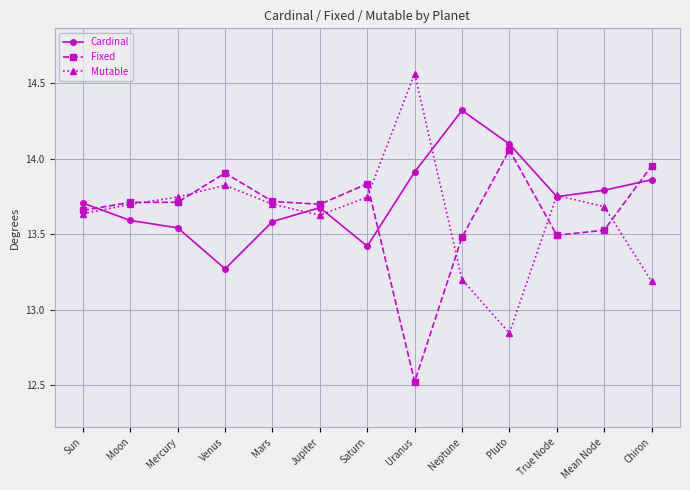

Is the value of Mutable at Saturn greater than the value of Cardinal at Chiron?

No